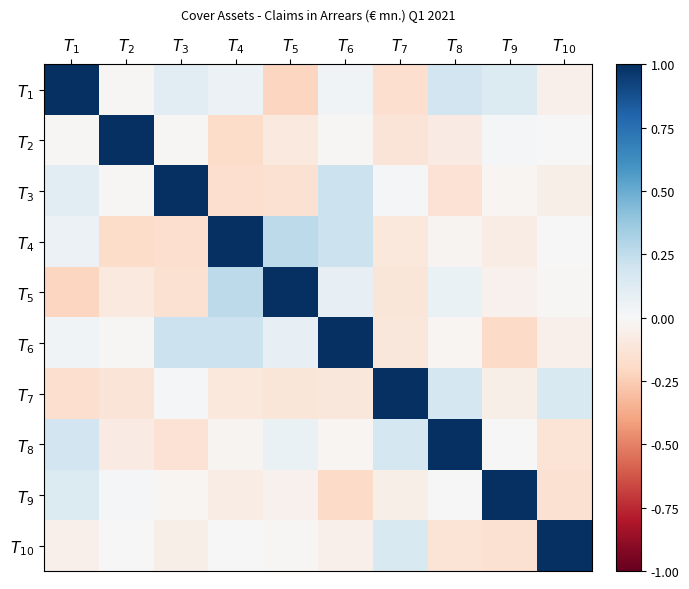

Reading left to right, extract all data points from this chart.

$T_{1}$: $T_{1}$=1.0	$T_{2}$=-0.0	$T_{3}$=0.1	$T_{4}$=0.1	$T_{5}$=-0.2	$T_{6}$=0.0	$T_{7}$=-0.2	$T_{8}$=0.2	$T_{9}$=0.1	$T_{10}$=-0.1
$T_{2}$: $T_{1}$=-0.0	$T_{2}$=1.0	$T_{3}$=-0.0	$T_{4}$=-0.2	$T_{5}$=-0.1	$T_{6}$=-0.0	$T_{7}$=-0.1	$T_{8}$=-0.1	$T_{9}$=0.0	$T_{10}$=0.0
$T_{3}$: $T_{1}$=0.1	$T_{2}$=-0.0	$T_{3}$=1.0	$T_{4}$=-0.2	$T_{5}$=-0.2	$T_{6}$=0.2	$T_{7}$=0.0	$T_{8}$=-0.1	$T_{9}$=-0.0	$T_{10}$=-0.1
$T_{4}$: $T_{1}$=0.1	$T_{2}$=-0.2	$T_{3}$=-0.2	$T_{4}$=1.0	$T_{5}$=0.3	$T_{6}$=0.2	$T_{7}$=-0.1	$T_{8}$=-0.0	$T_{9}$=-0.1	$T_{10}$=0.0
$T_{5}$: $T_{1}$=-0.2	$T_{2}$=-0.1	$T_{3}$=-0.2	$T_{4}$=0.3	$T_{5}$=1.0	$T_{6}$=0.1	$T_{7}$=-0.1	$T_{8}$=0.1	$T_{9}$=-0.0	$T_{10}$=-0.0
$T_{6}$: $T_{1}$=0.0	$T_{2}$=-0.0	$T_{3}$=0.2	$T_{4}$=0.2	$T_{5}$=0.1	$T_{6}$=1.0	$T_{7}$=-0.1	$T_{8}$=-0.0	$T_{9}$=-0.2	$T_{10}$=-0.1
$T_{7}$: $T_{1}$=-0.2	$T_{2}$=-0.1	$T_{3}$=0.0	$T_{4}$=-0.1	$T_{5}$=-0.1	$T_{6}$=-0.1	$T_{7}$=1.0	$T_{8}$=0.2	$T_{9}$=-0.1	$T_{10}$=0.2
$T_{8}$: $T_{1}$=0.2	$T_{2}$=-0.1	$T_{3}$=-0.1	$T_{4}$=-0.0	$T_{5}$=0.1	$T_{6}$=-0.0	$T_{7}$=0.2	$T_{8}$=1.0	$T_{9}$=-0.0	$T_{10}$=-0.1
$T_{9}$: $T_{1}$=0.1	$T_{2}$=0.0	$T_{3}$=-0.0	$T_{4}$=-0.1	$T_{5}$=-0.0	$T_{6}$=-0.2	$T_{7}$=-0.1	$T_{8}$=-0.0	$T_{9}$=1.0	$T_{10}$=-0.2
$T_{10}$: $T_{1}$=-0.1	$T_{2}$=0.0	$T_{3}$=-0.1	$T_{4}$=0.0	$T_{5}$=-0.0	$T_{6}$=-0.1	$T_{7}$=0.2	$T_{8}$=-0.1	$T_{9}$=-0.2	$T_{10}$=1.0